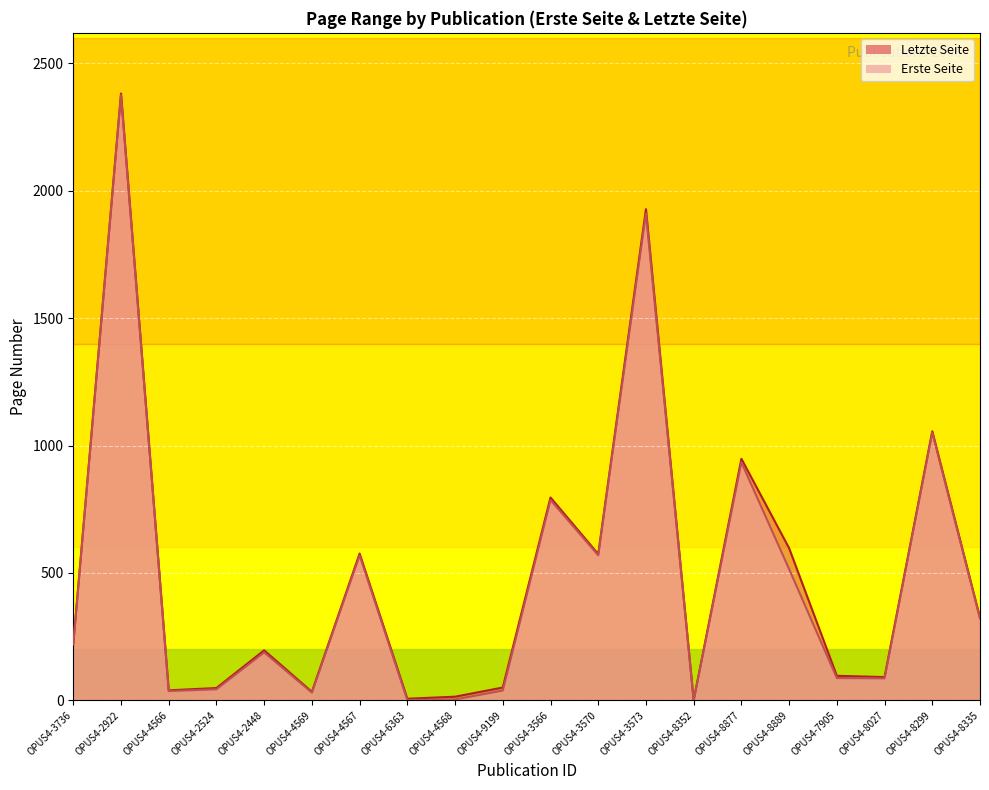

The Letzte Seite series shows 91 at OPUS4-8027. True or false?

True